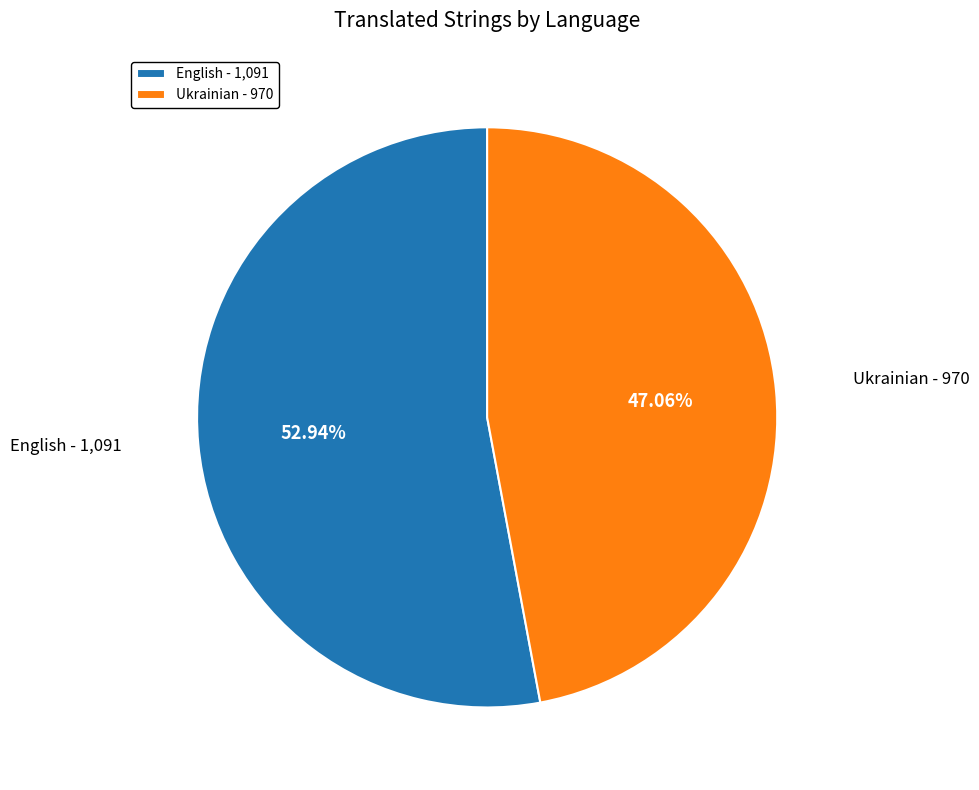

Which slice is the largest?

English